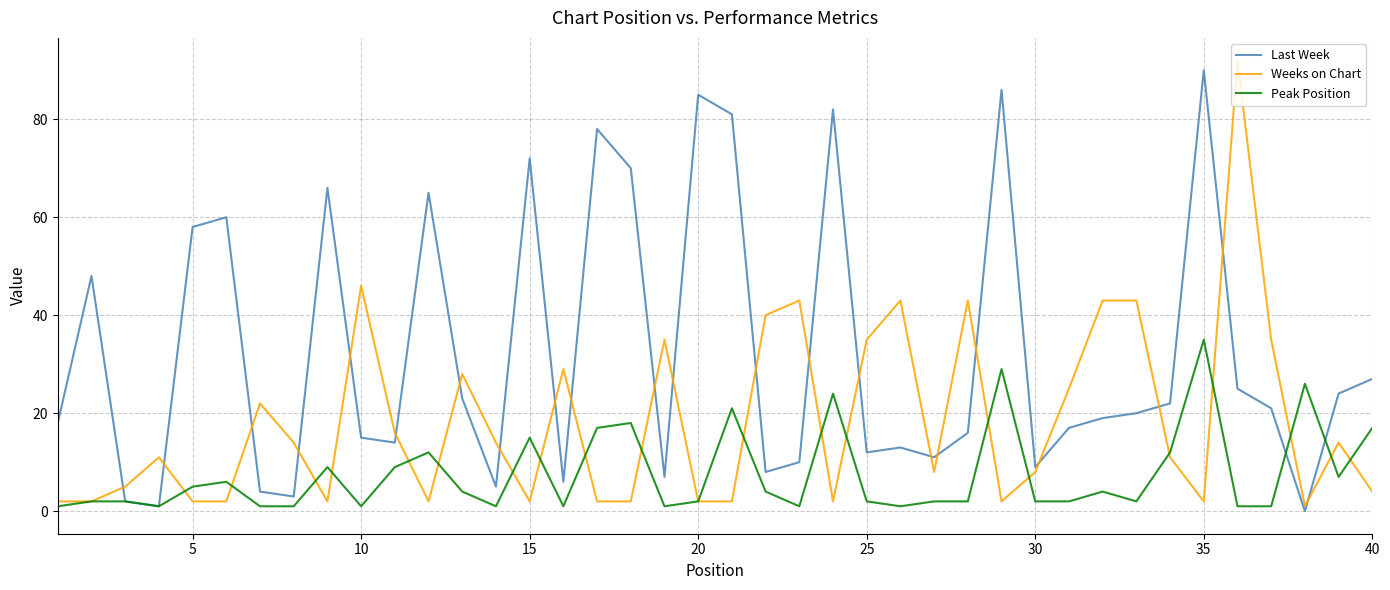

What is the minimum value for Weeks on Chart?

1